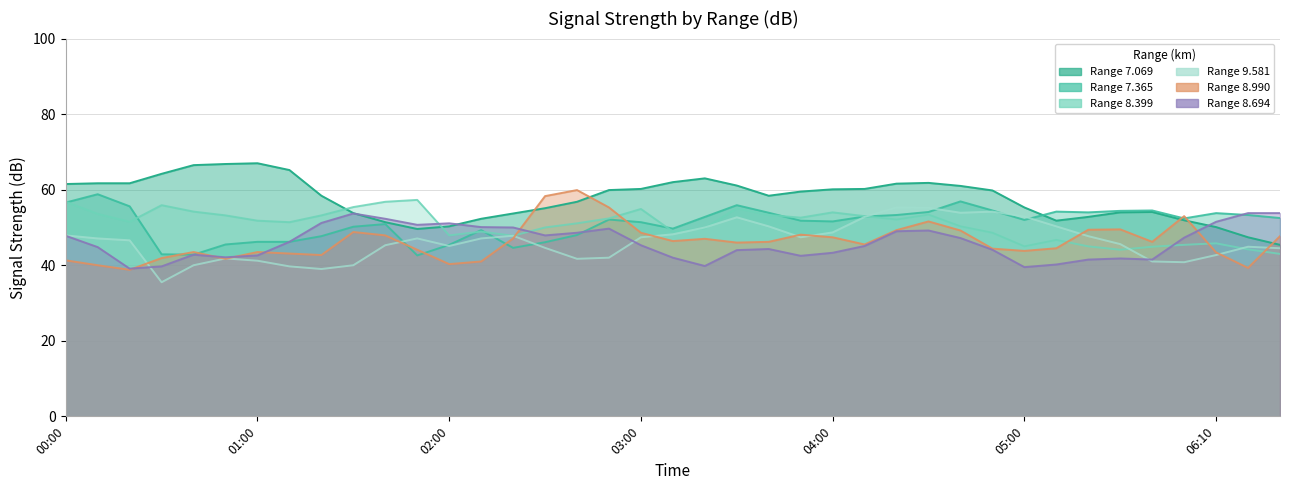

At which category does 9.581 reach its first local peak?

2018/07/08 00:50